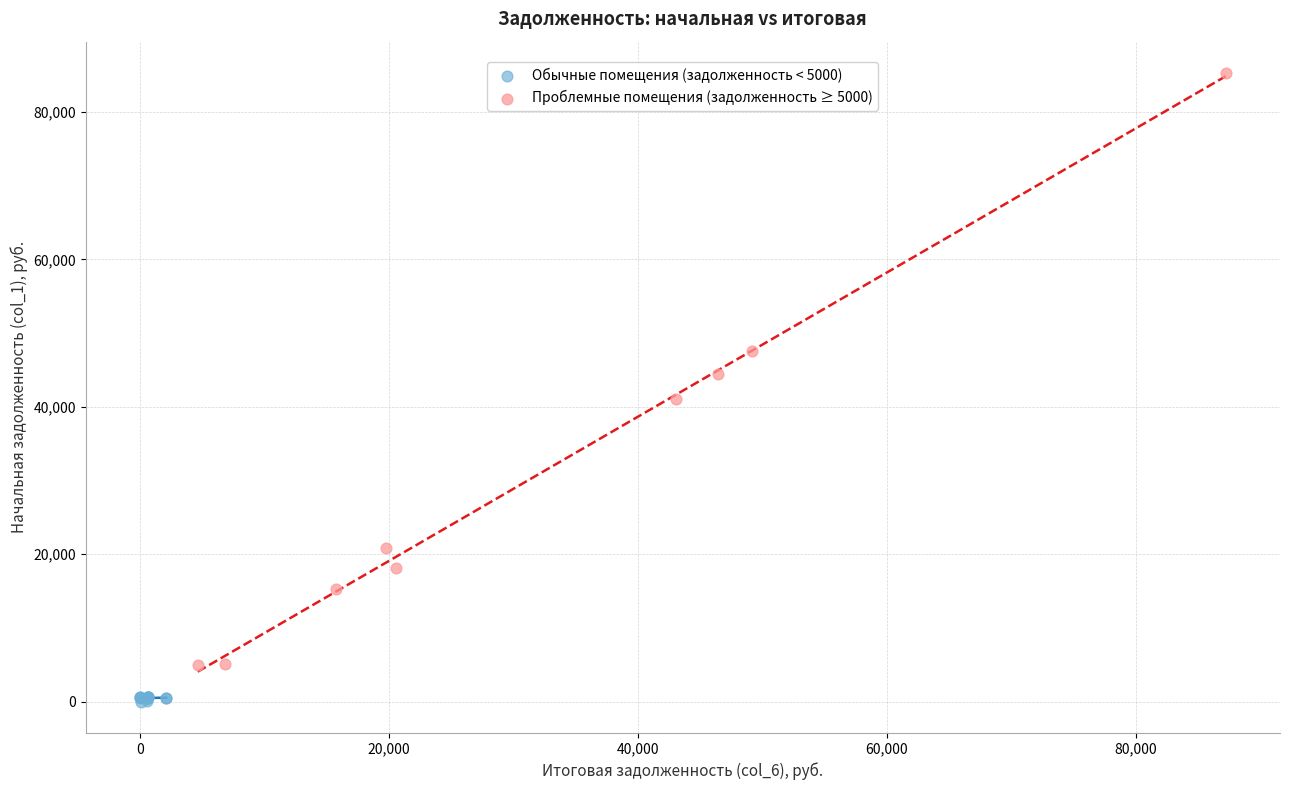

Which series contains the highest Y value?

Проблемные помещения (задолженность ≥ 5000)